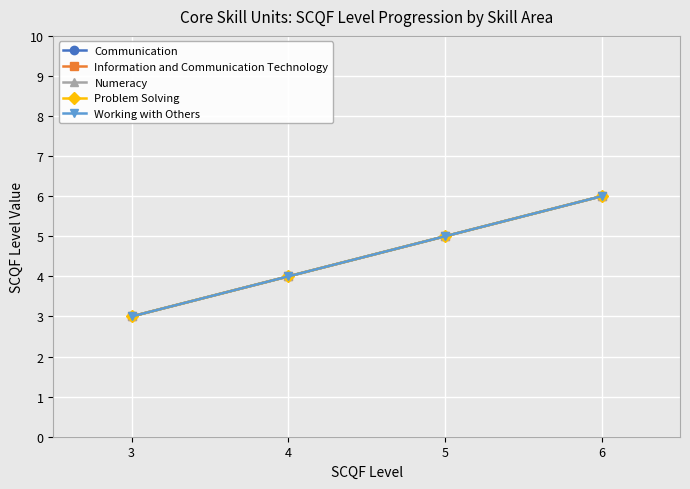

Is this an area chart (filled region under the line)?

No